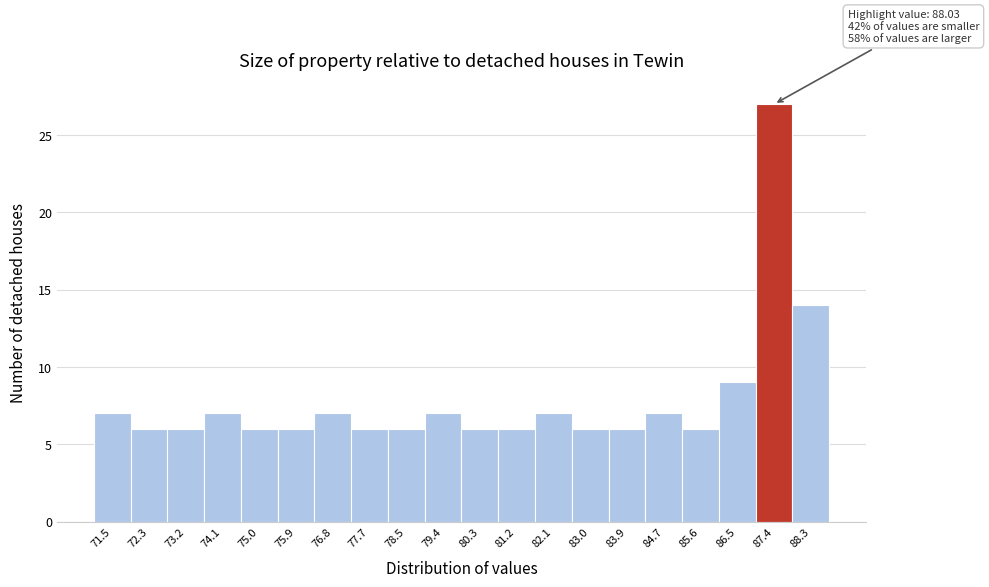

Reading left to right, transcribe all the data shown in this chart.

7	6	6	7	6	6	7	6	6	7	6	6	7	6	6	7	6	9	27	14